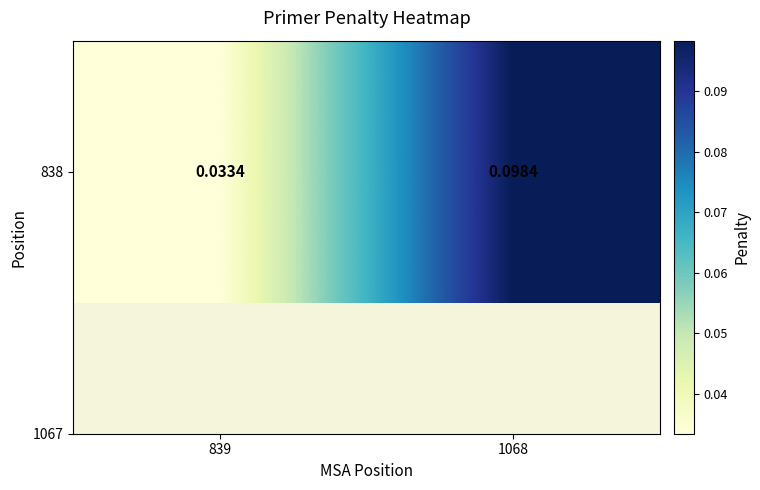

What is the difference between the maximum and minimum values?

0.1